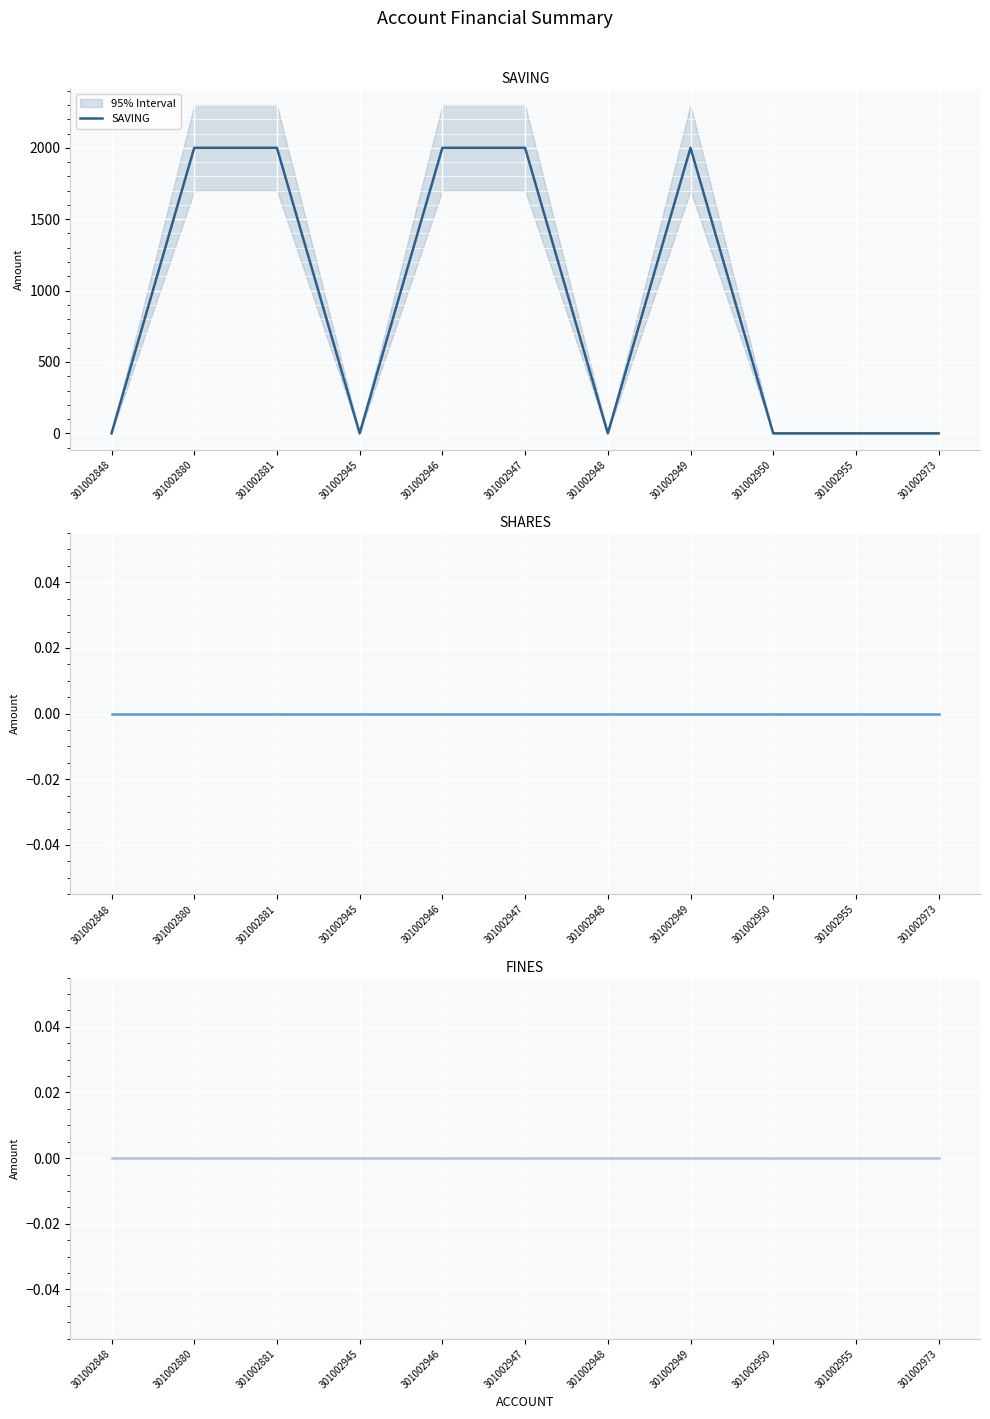

Reading right to left, extract all data points from this chart.

SAVING: 0	0	0	2000	0	2000	2000	0	2000	2000	0
SHARES: 0	0	0	0	0	0	0	0	0	0	0
FINES: 0	0	0	0	0	0	0	0	0	0	0